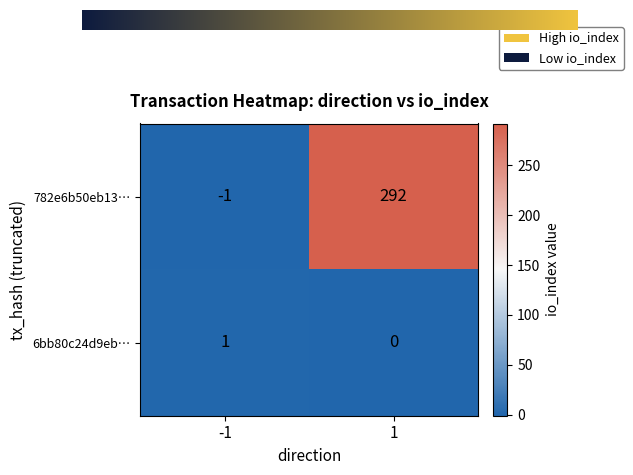

True or false: 6bb80c24d9eb… has a value of 0 at 1.

True